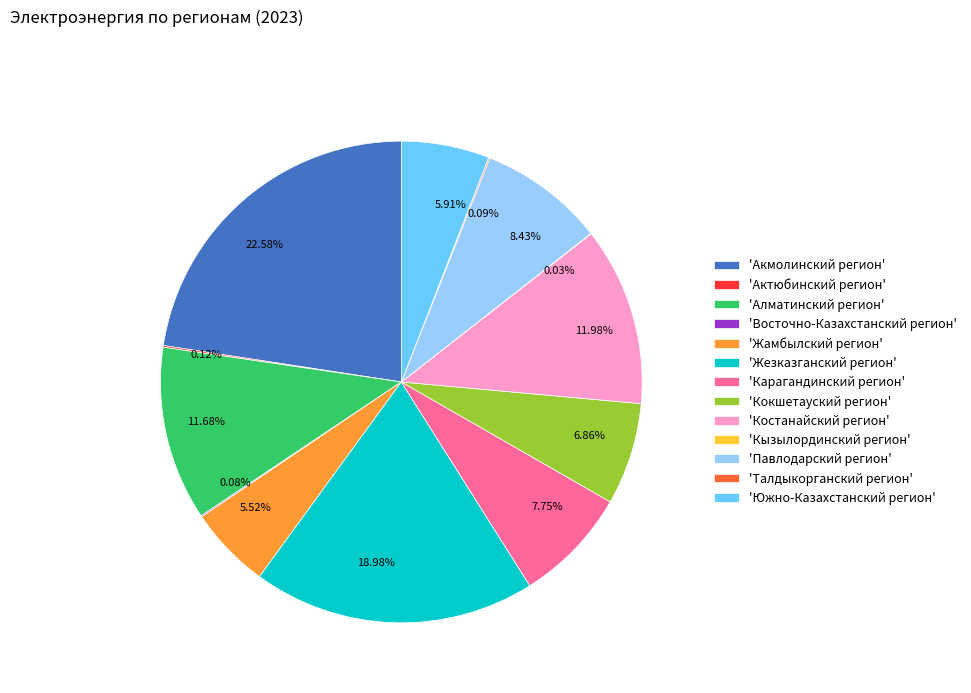

Do 5.91% and 18.98% together represent more than half of the pie?

No